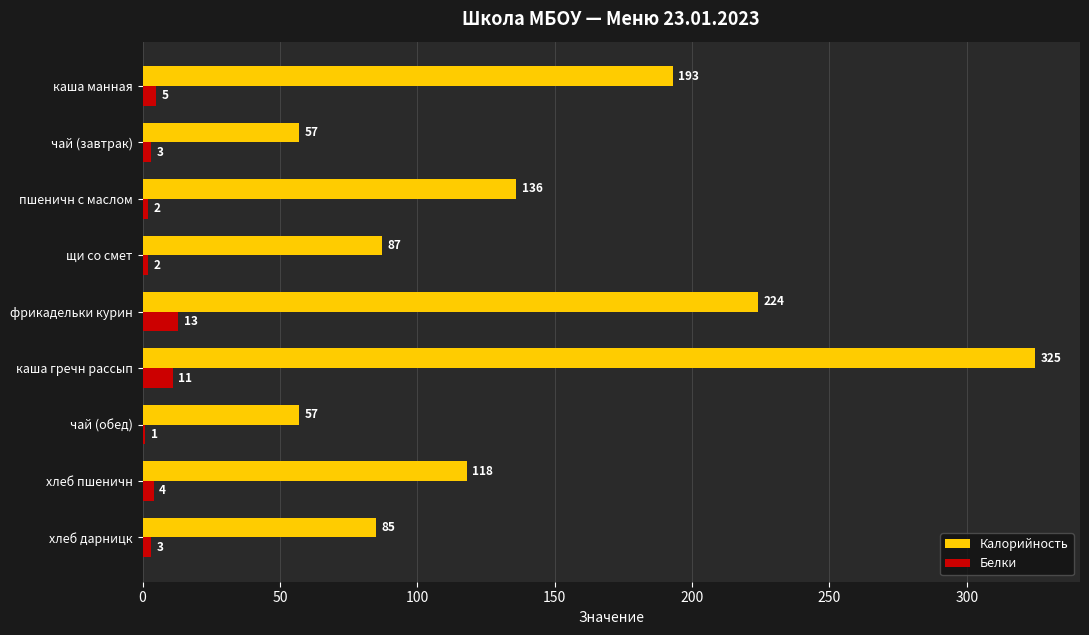

At which category is the sum across all series the highest?

каша гречн рассып